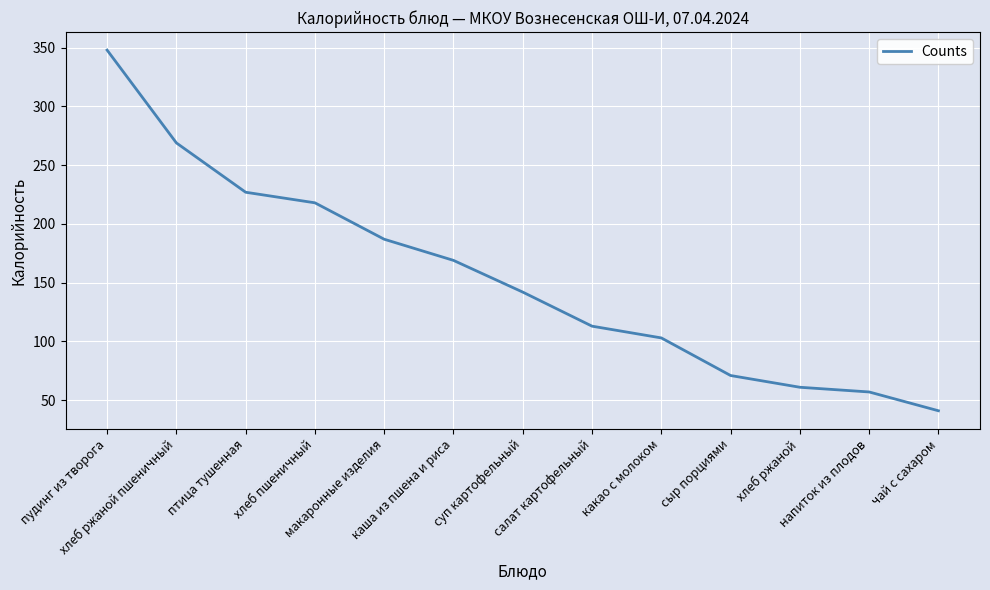

What position from the right is суп картофельный?

7